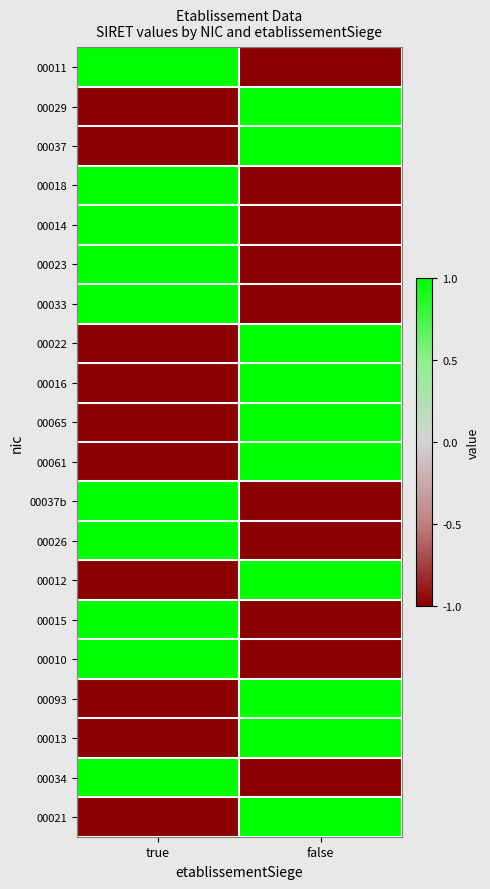

Which series has the largest range (max minus min)?

00011